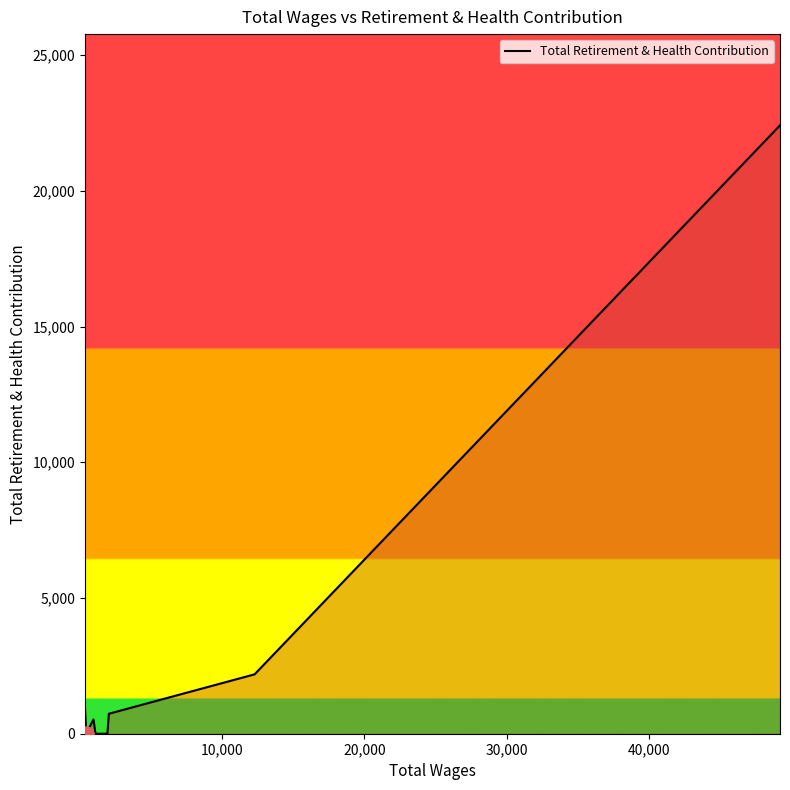

What is the greatest value displayed?

22412